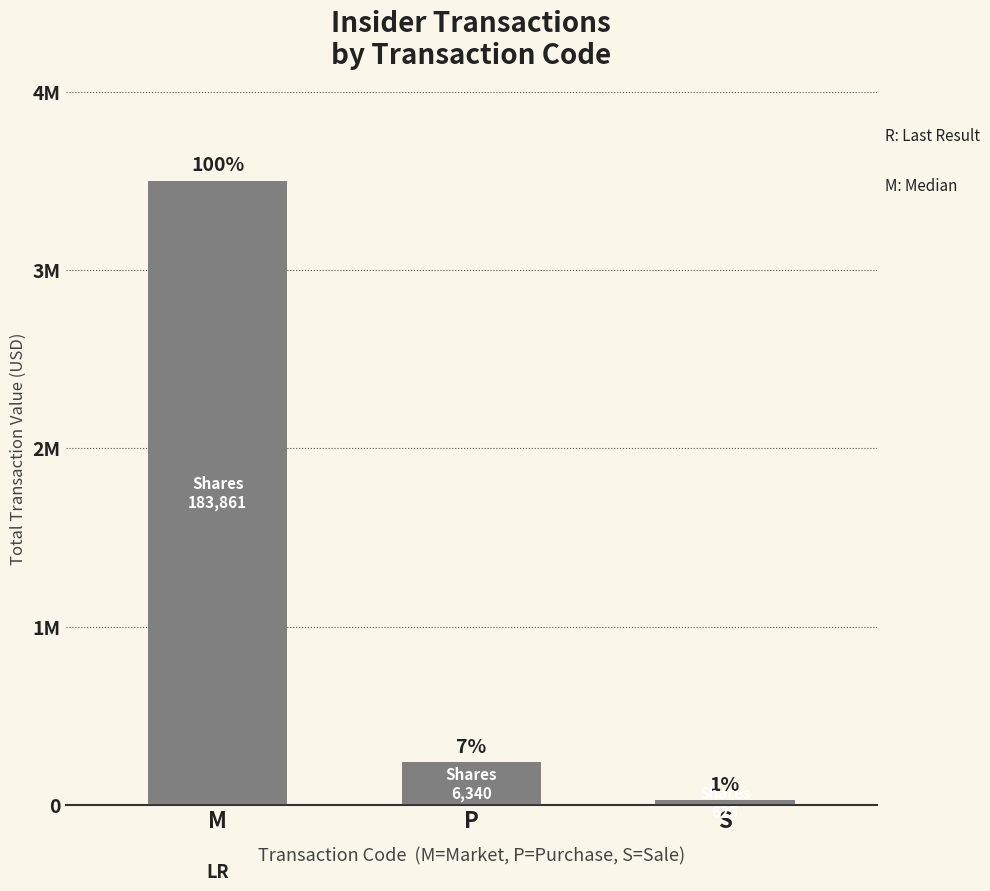

What is the value of the 2nd bar from the left?

238940